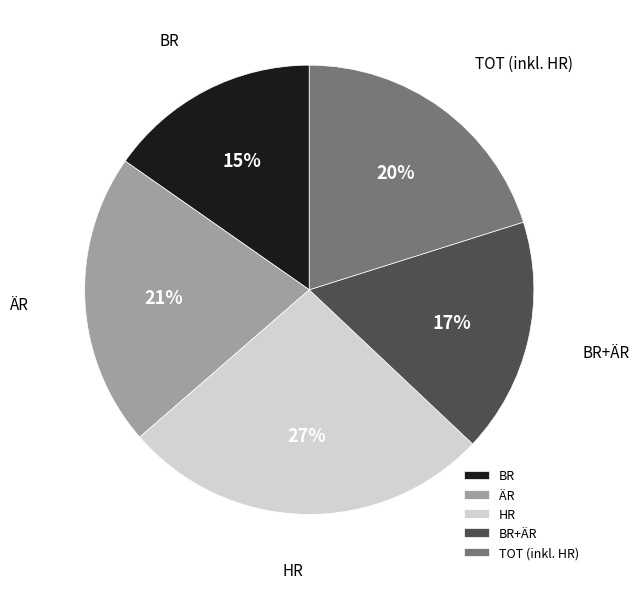

How many slices are in this pie chart?

5